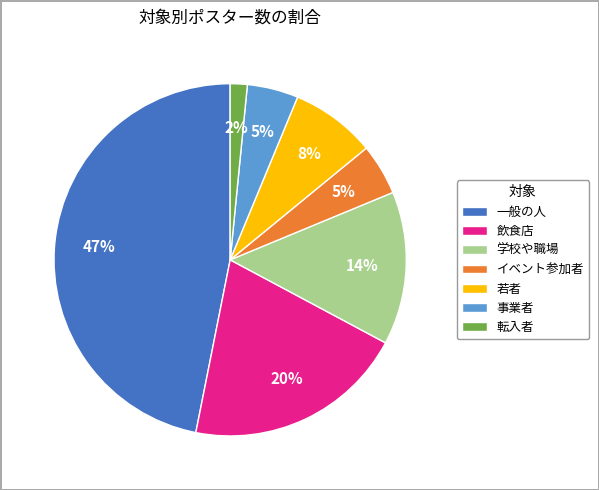

Combined, do 飲食店 and 一般の人 account for over 50%?

Yes